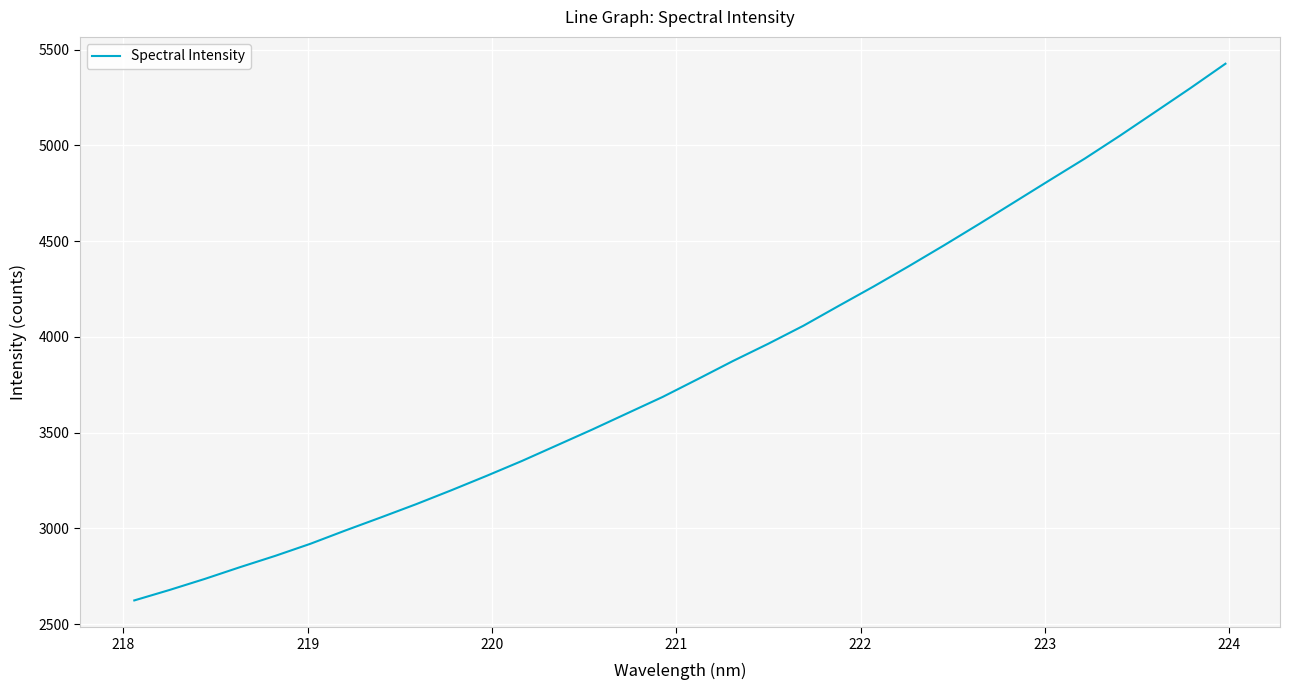

True or false: the data has more than 2 interior local peaks.

False